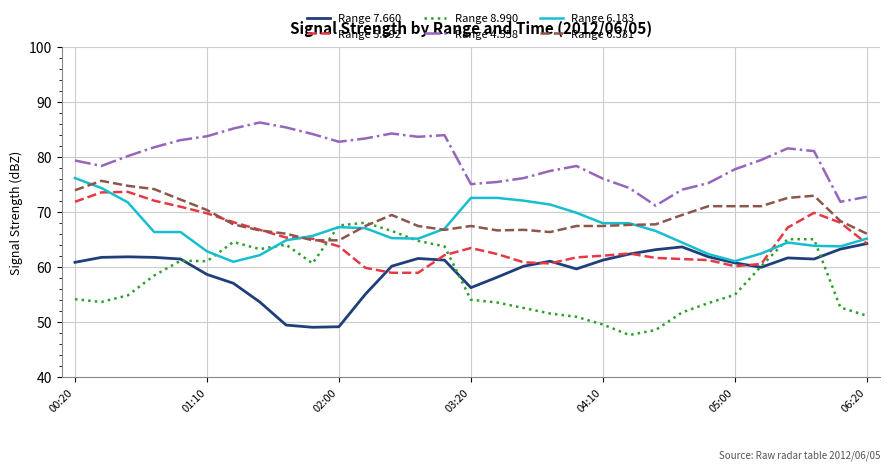

Which series has the widest spread of values?

Range 8.990